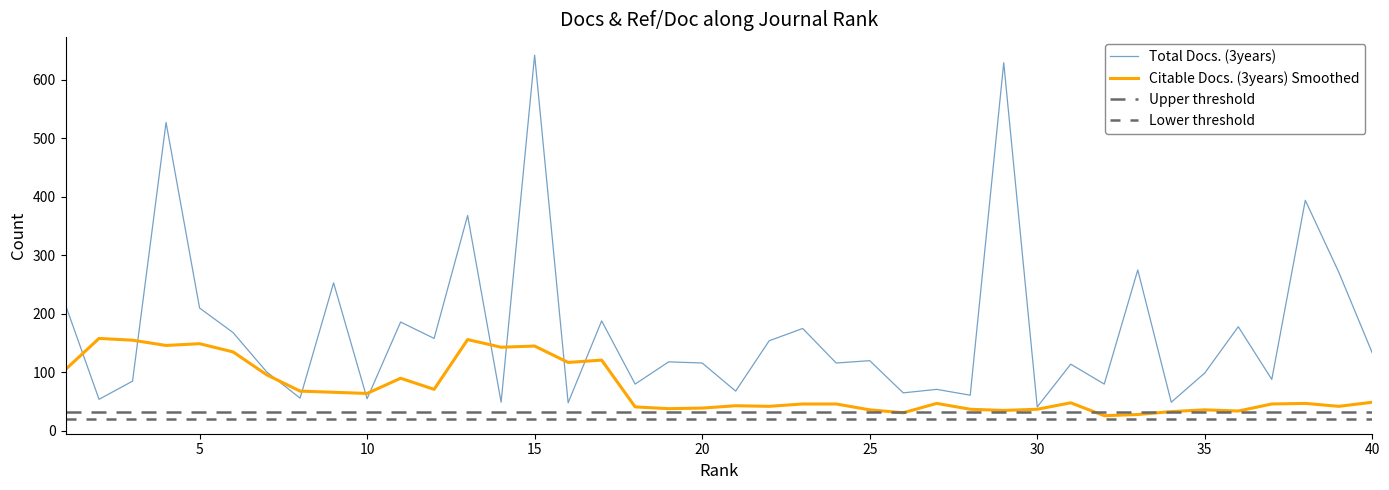

Does the chart display data point markers on the line(s)?

No